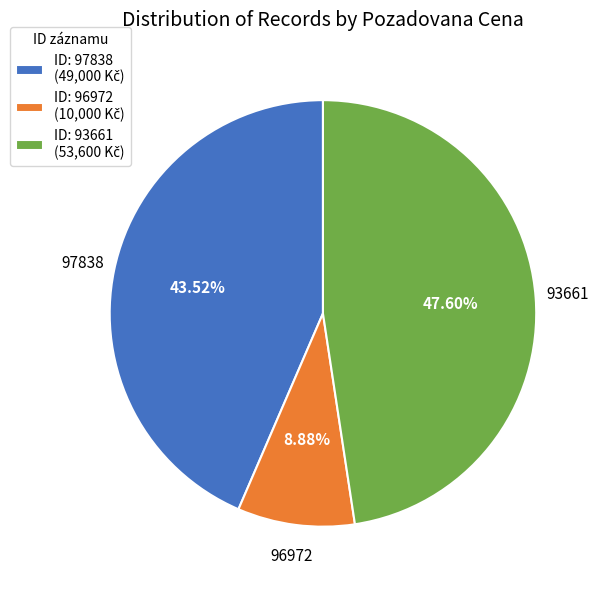

Is there any slice that represents more than half of the pie?

No